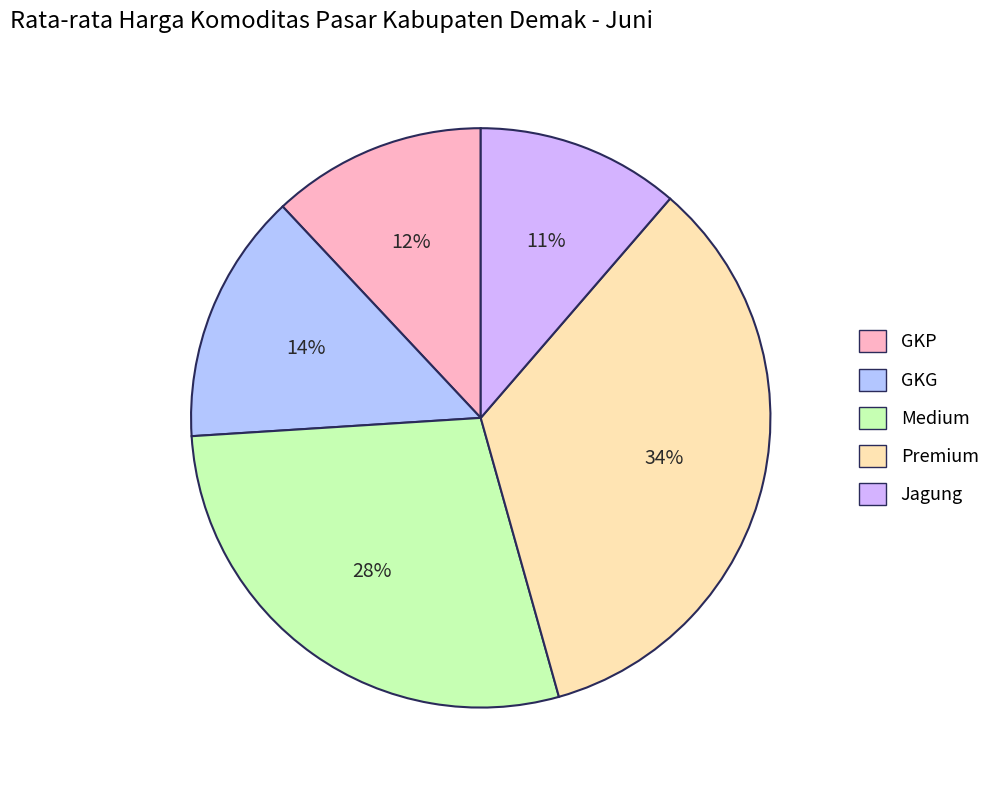

What is the largest slice in the pie chart?

Premium